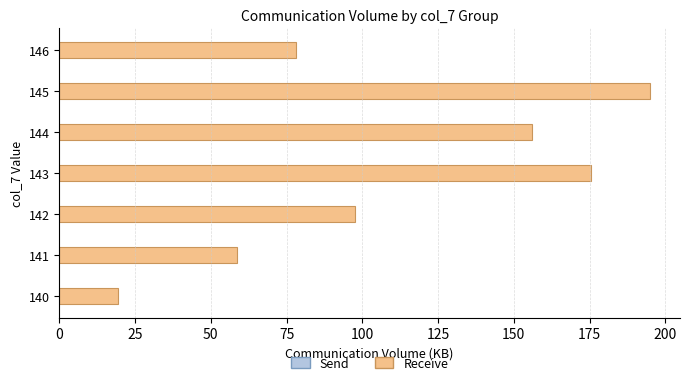

Rank the categories by value from highest to lowest.

145, 143, 144, 142, 146, 141, 140